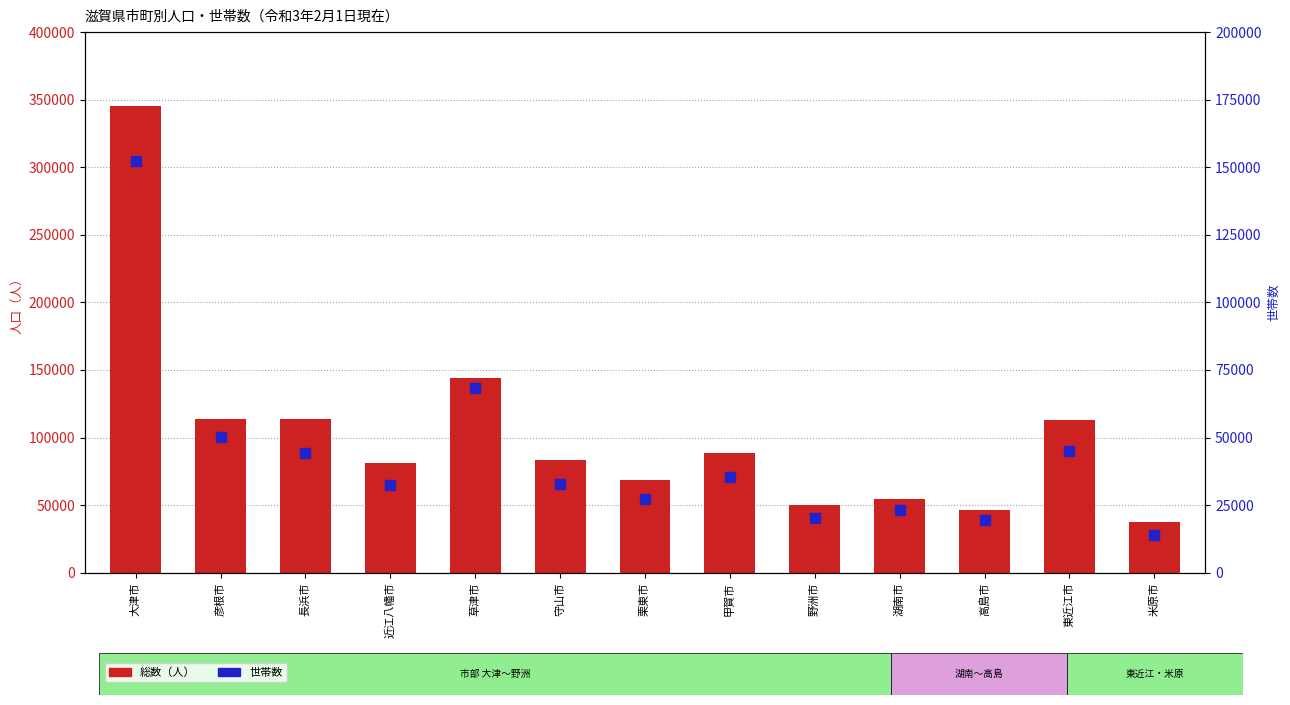

How many values in the 総数（人） series are below 83613?

6